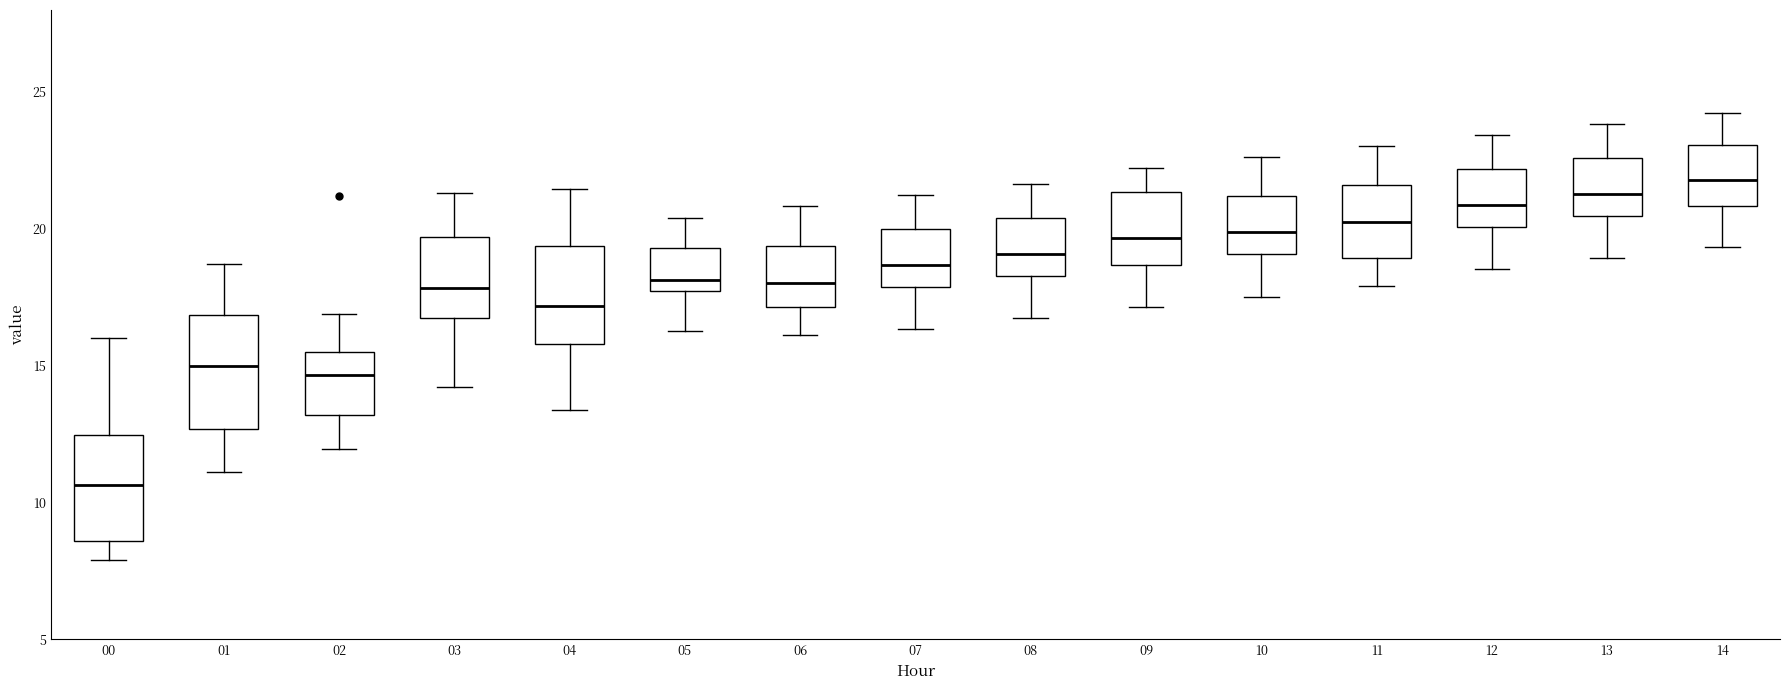

Reading left to right, read every box against the y-axis: the position of its median line, the range the box covers, and the ends of its whiskers. The values are not printed on the chart, so give them approximately, as read against the axis.

00: median 10.5, box 8.5 to 12.5, whiskers 8.0 to 16.0
01: median 15.0, box 12.5 to 17.0, whiskers 11.0 to 18.5
02: median 14.5, box 13.0 to 15.5, whiskers 12.0 to 17.0
03: median 18.0, box 16.5 to 19.5, whiskers 14.0 to 21.5
04: median 17.0, box 16.0 to 19.5, whiskers 13.5 to 21.5
05: median 18.0, box 17.5 to 19.5, whiskers 16.5 to 20.5
06: median 18.0, box 17.0 to 19.5, whiskers 16.0 to 21.0
07: median 18.5, box 18.0 to 20.0, whiskers 16.5 to 21.0
08: median 19.0, box 18.5 to 20.5, whiskers 16.5 to 21.5
09: median 19.5, box 18.5 to 21.5, whiskers 17.0 to 22.0
10: median 20.0, box 19.0 to 21.0, whiskers 17.5 to 22.5
11: median 20.5, box 19.0 to 21.5, whiskers 18.0 to 23.0
12: median 21.0, box 20.0 to 22.0, whiskers 18.5 to 23.5
13: median 21.5, box 20.5 to 22.5, whiskers 19.0 to 24.0
14: median 22.0, box 21.0 to 23.0, whiskers 19.5 to 24.0